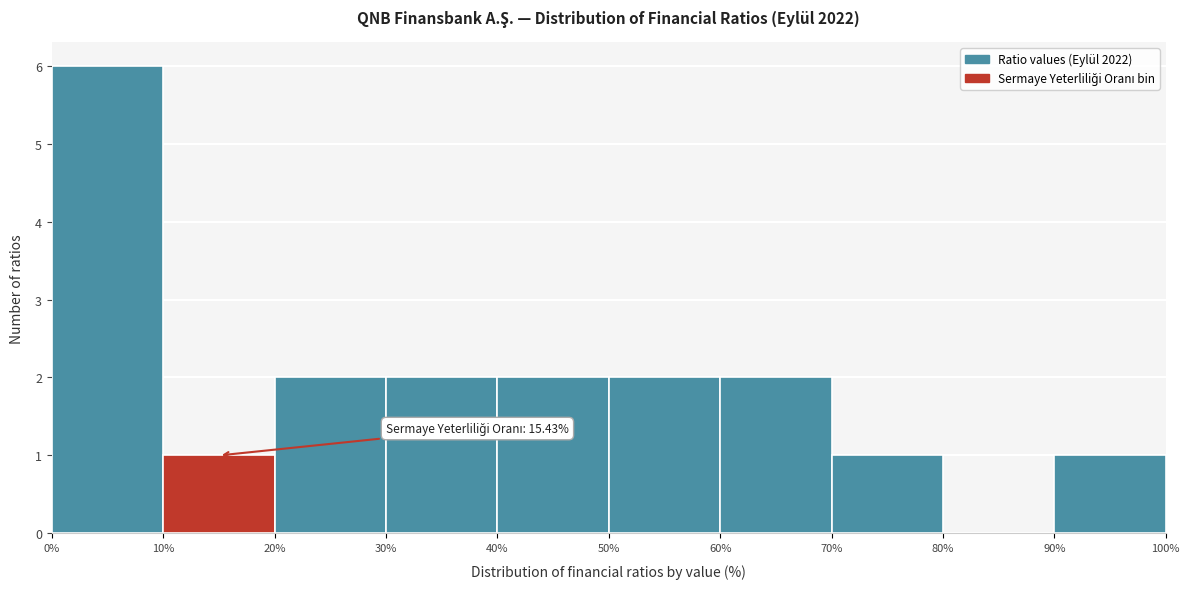

Which range on the x-axis has the tallest bar?

0% to 10%